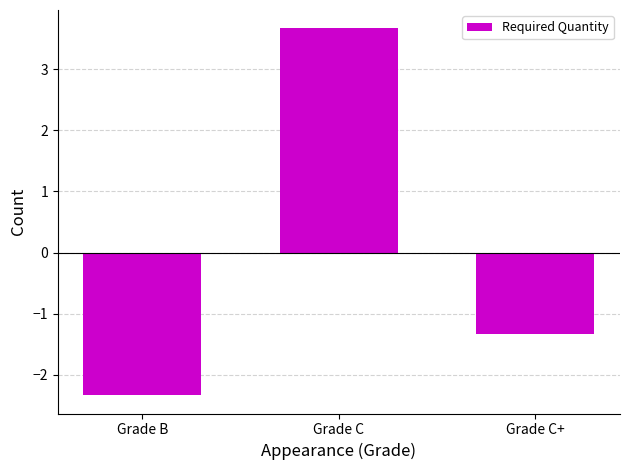

How many categories are shown in the chart?

3